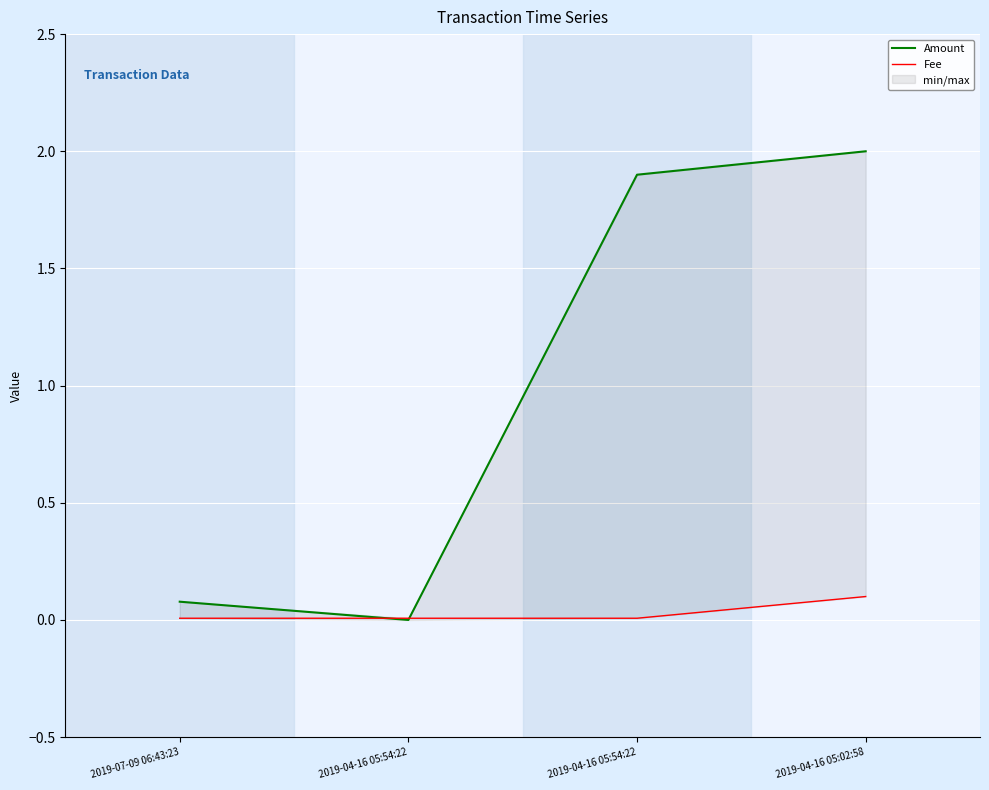

What is the label of the 4th point from the right?

2019-07-09 06:43:23